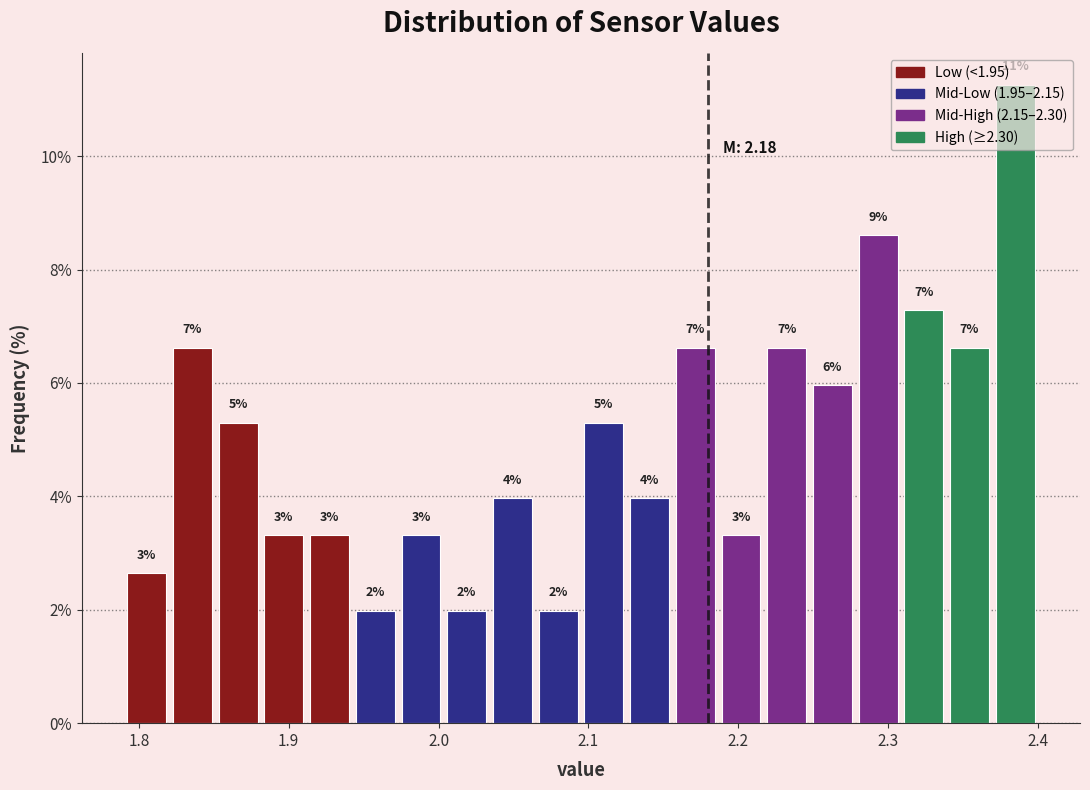

Around what value on the x-axis is the tallest bar? Give the approximate position of its centre, as read against the axis.

2.38